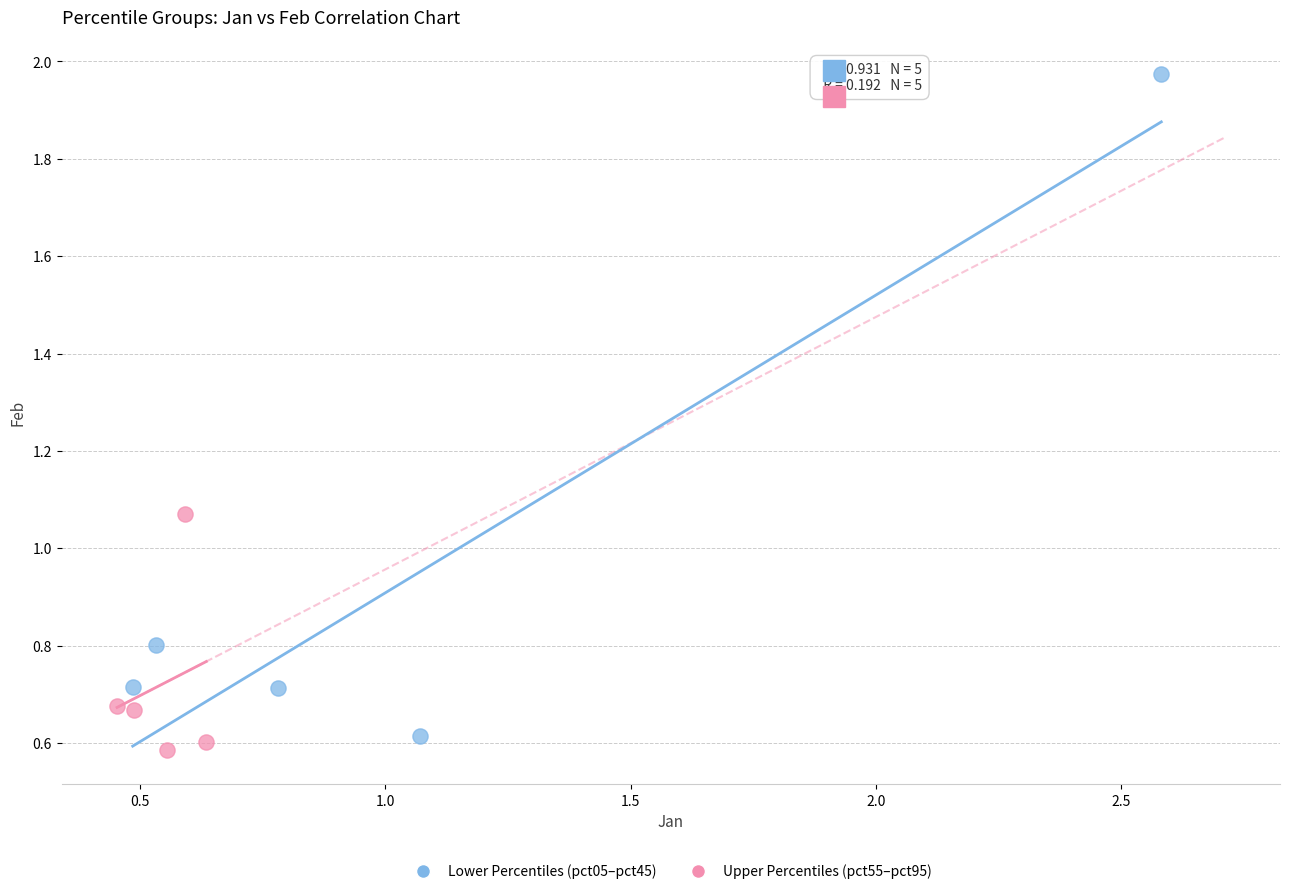

Which series has the widest spread of Y values?

Lower Percentiles (pct05–pct45)